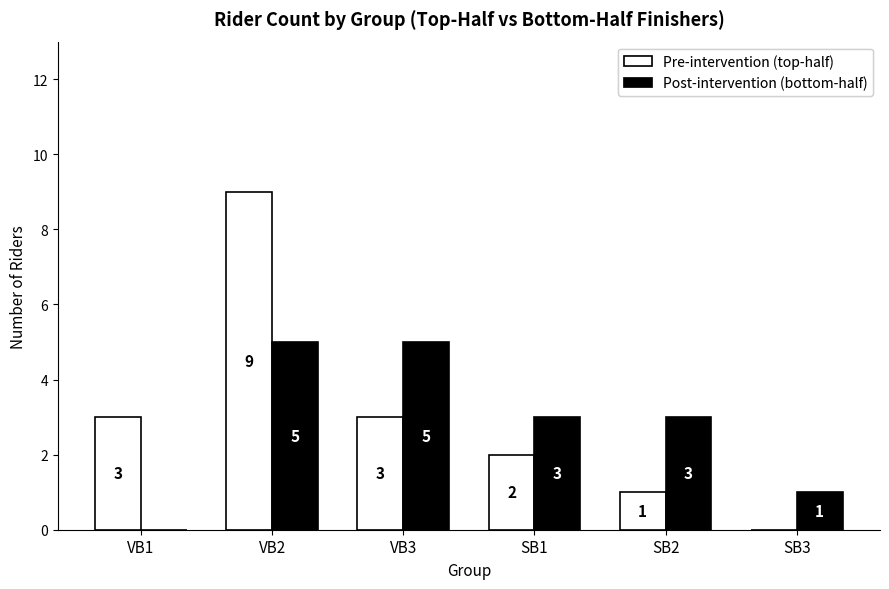

Count the number of data series in this chart.

2